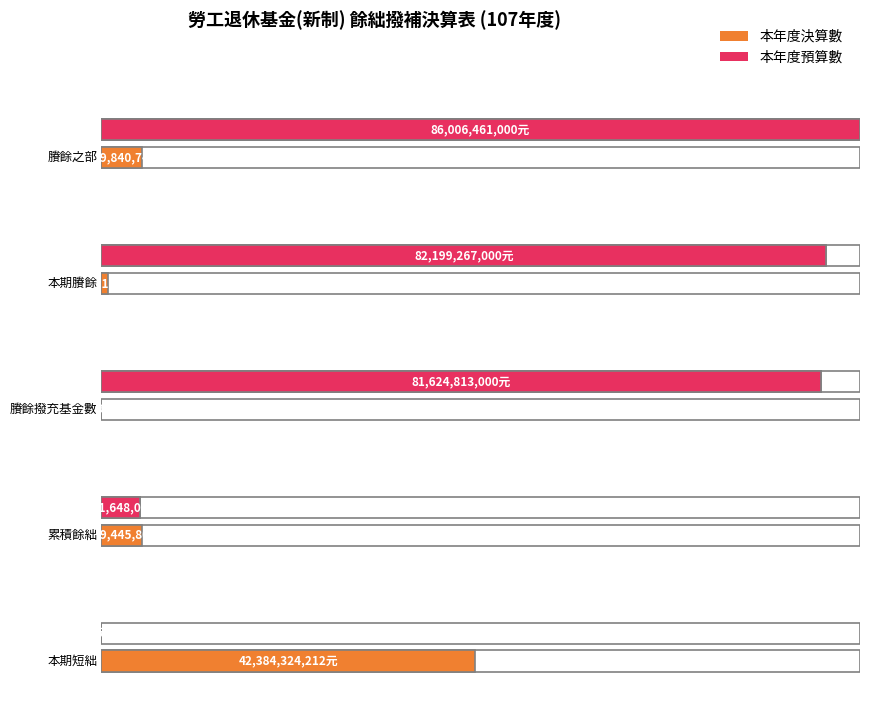

What is the difference between the 本年度預算數 values at 本期賸餘 and 本期短絀?

82199267000